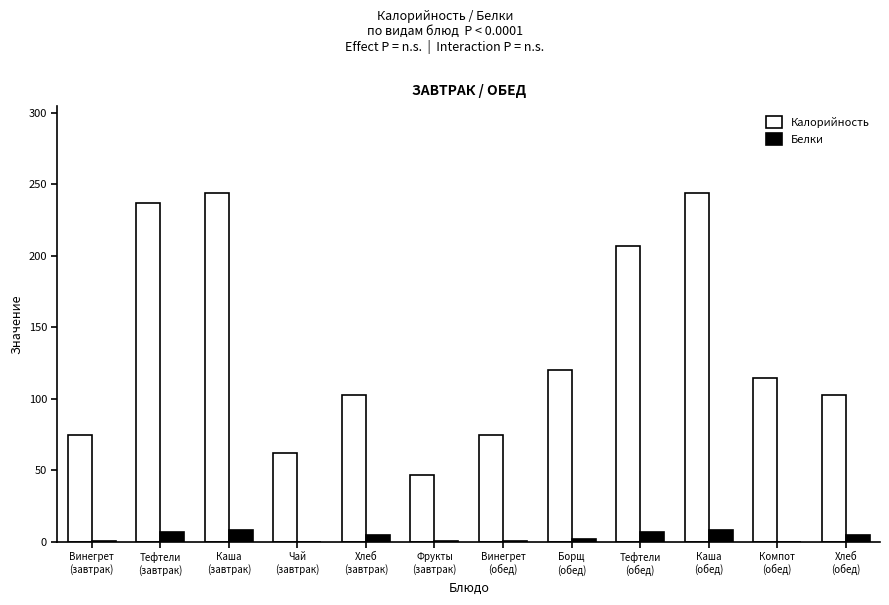

Read the Белки value at Борщ
(обед).

2.1